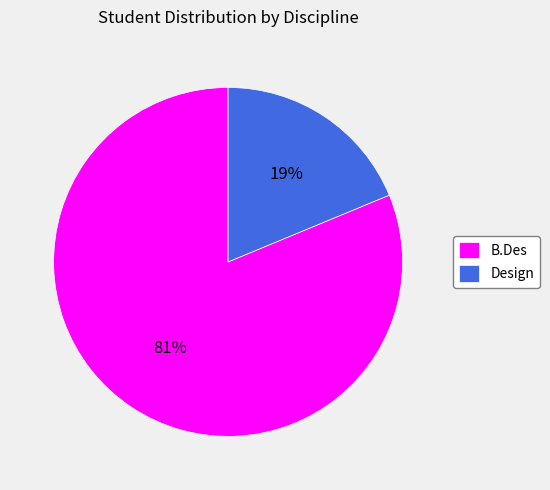

The B.Des slice represents 81% of the pie. True or false?

True